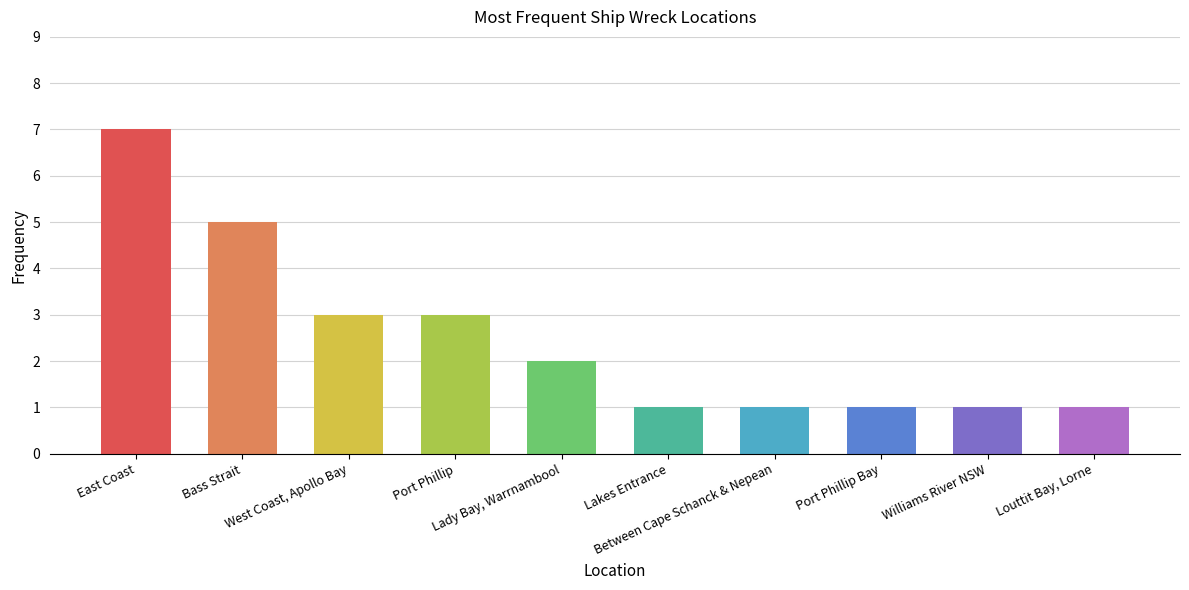

What is the sum of all values?

25